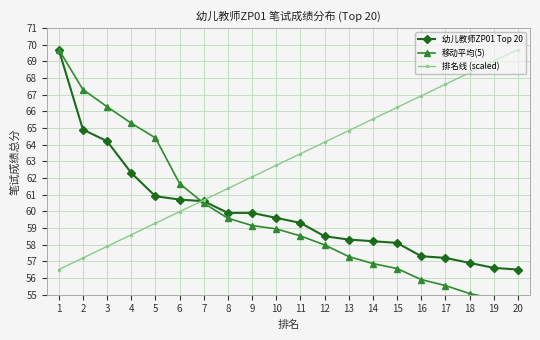

Rank the series by their maximum value, from lowest to highest.

幼儿教师ZP01 Top 20, 移动平均(5), 排名线 (scaled)